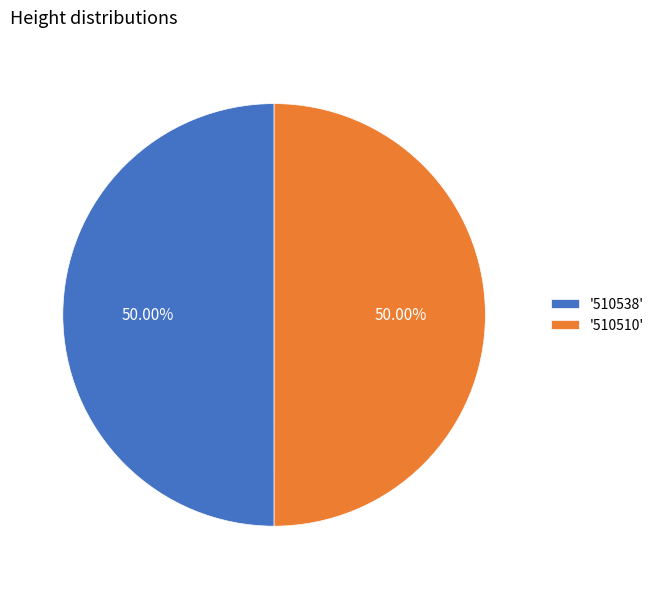

Combined, do '510510' and '510538' account for over 50%?

Yes